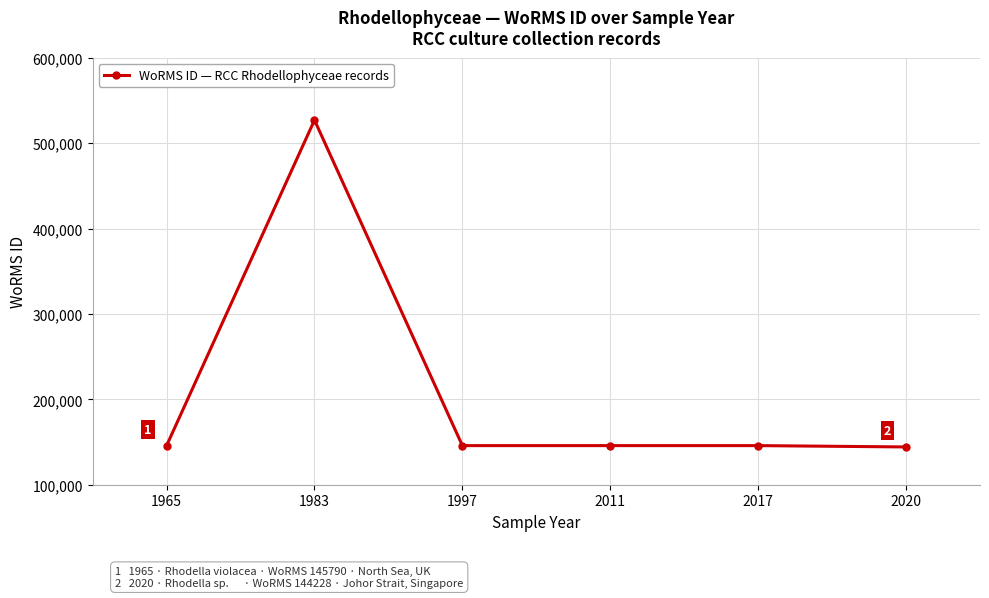

The chart shows a value of 144228 at 2020. True or false?

True